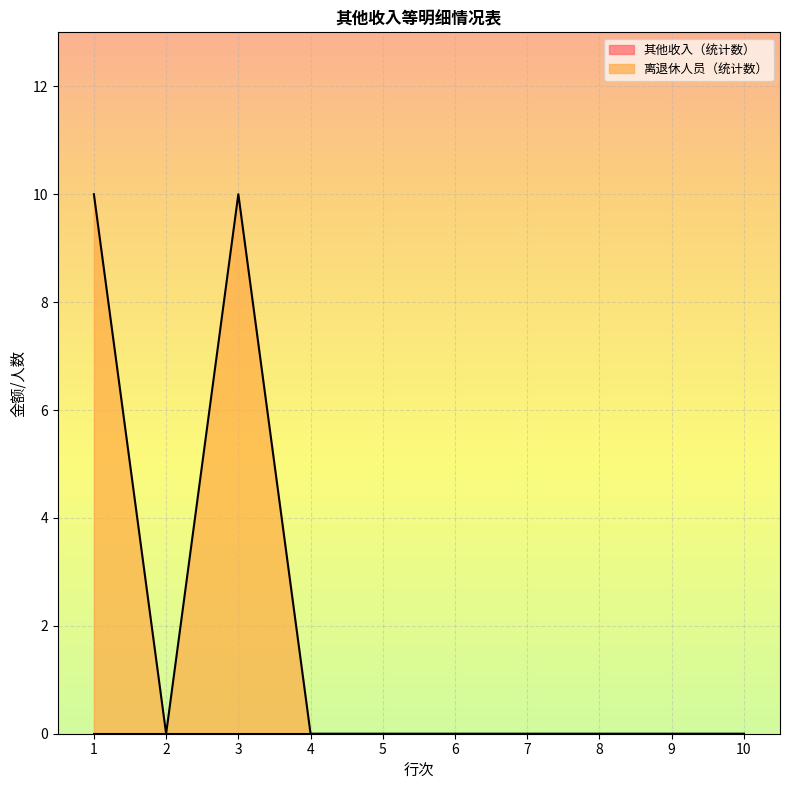

Rank the categories by value from lowest to highest.

2, 4, 5, 6, 7, 8, 9, 10, 1, 3